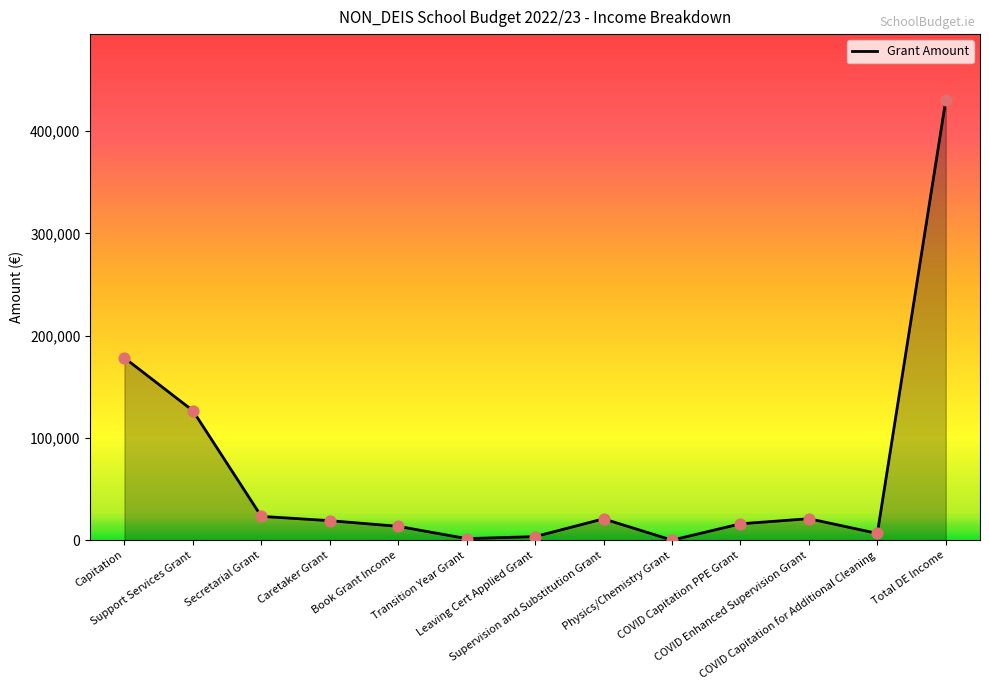

Between Capitation and COVID Capitation PPE Grant, which is larger?

Capitation